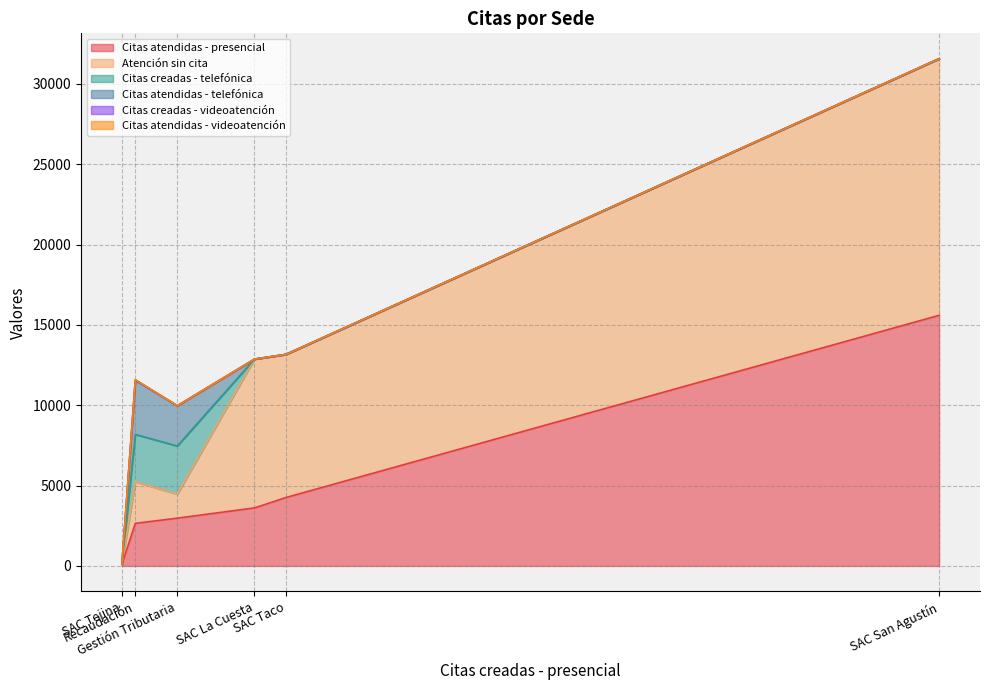

True or false: Citas atendidas - videoatención has more than 0 points higher than both neighbors.

True